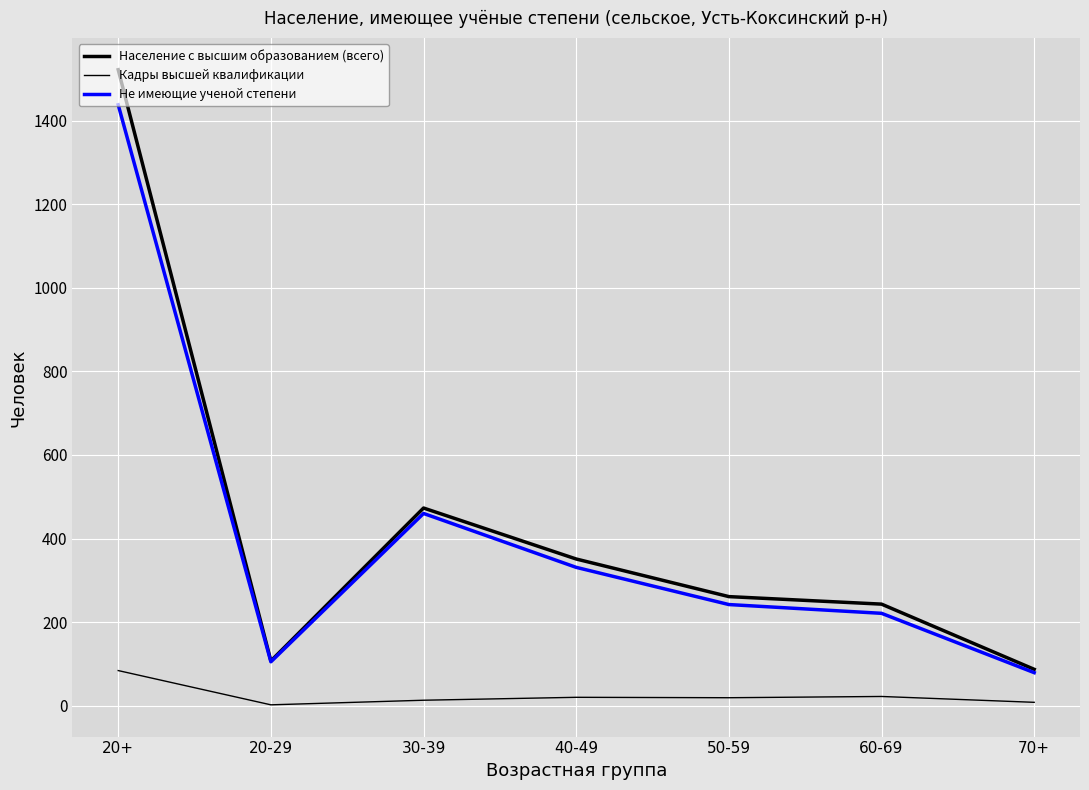

Where is the first local minimum for Кадры высшей квалификации?

20-29